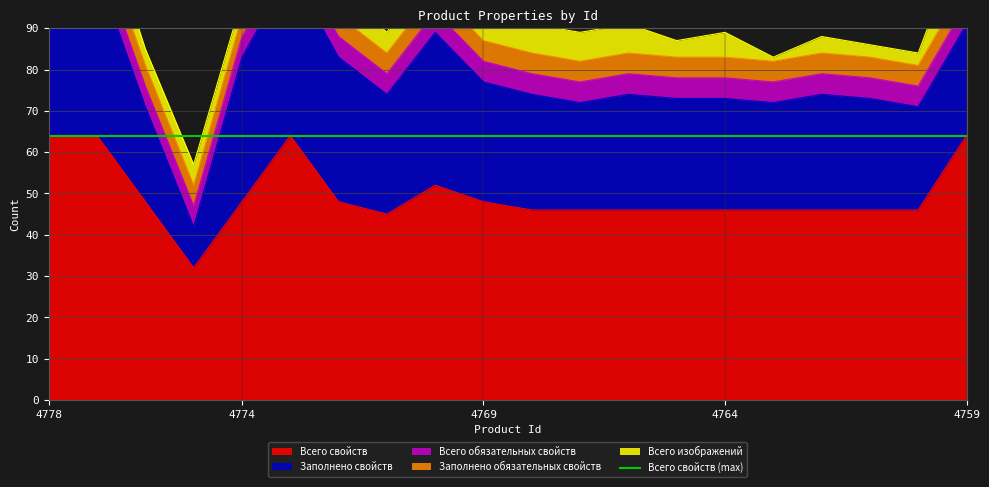

The value of Заполнено обязательных свойств at 4770 is 5. True or false?

True